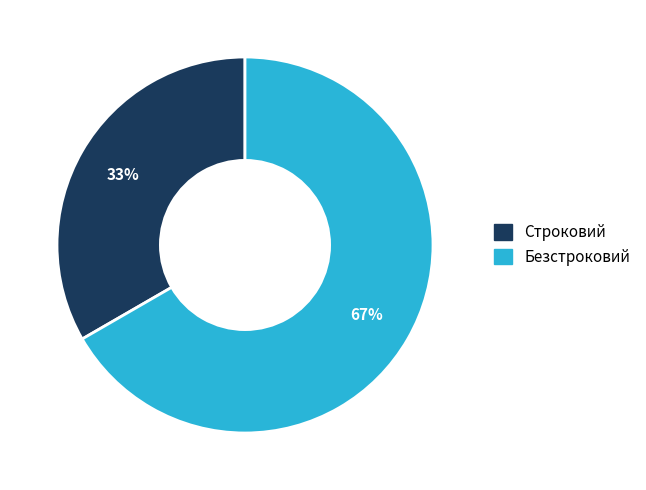

How many slices are in this pie chart?

2